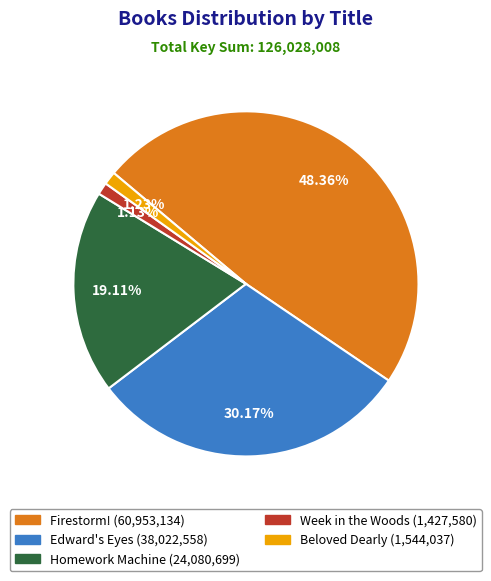

Do Week in the Woods and Firestorm! together represent more than half of the pie?

No